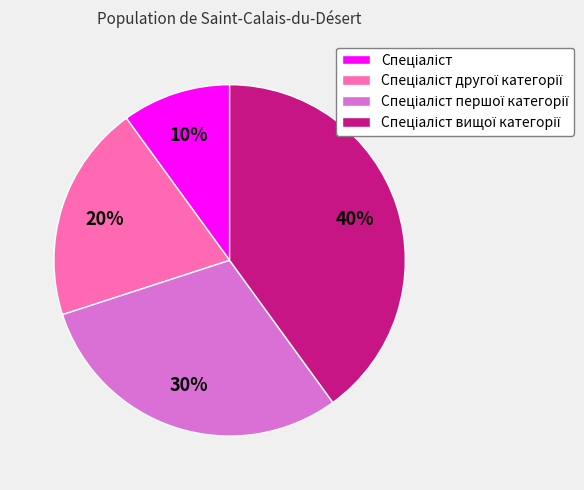

To the nearest percent, what is the average slice percentage?

25%